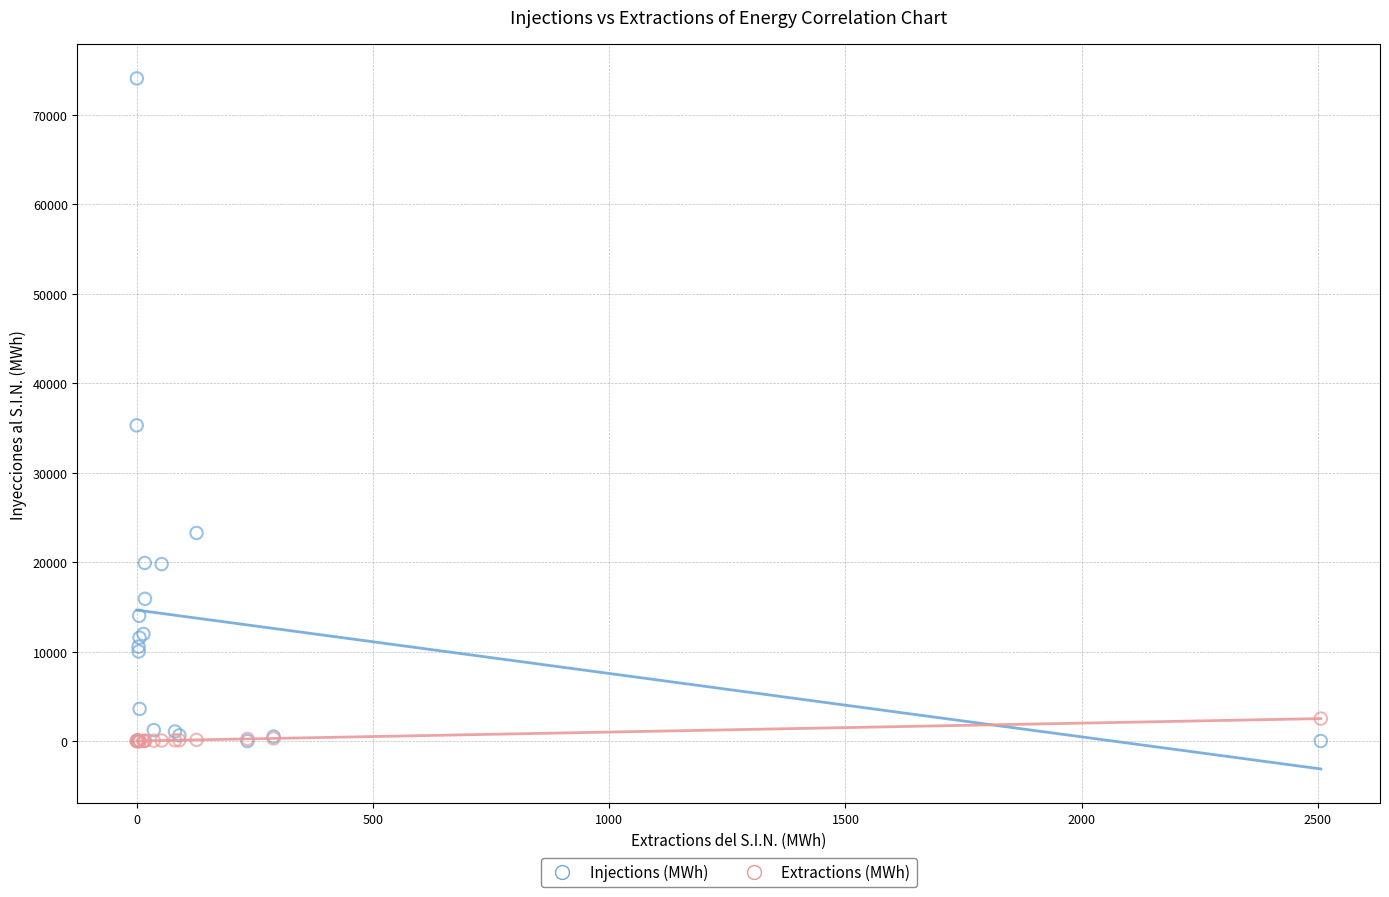

Which series contains the highest Y value?

Injections (MWh)